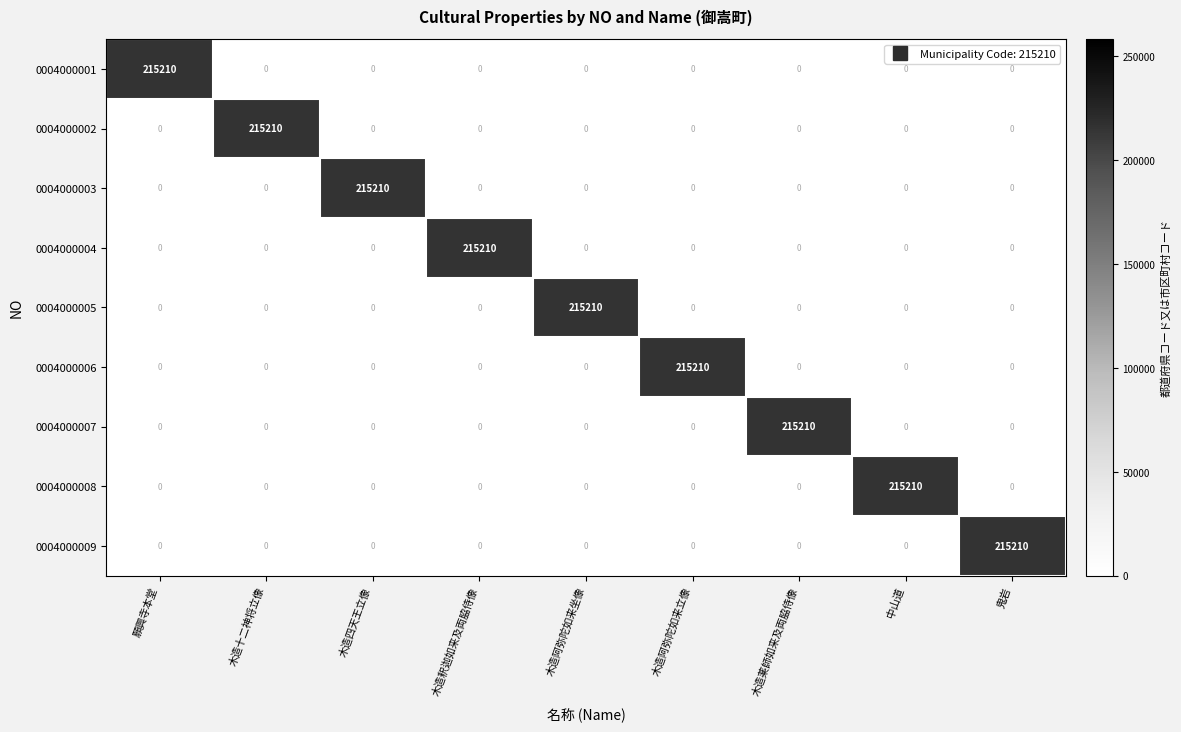

At how many categories does at least one series exceed 10911?

9